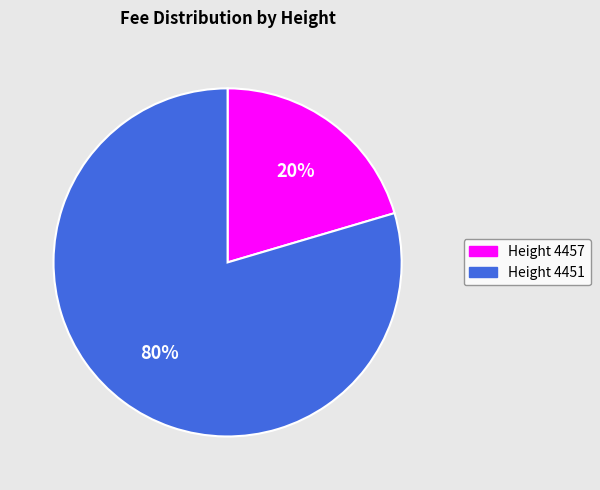

Is there any slice that represents more than half of the pie?

Yes